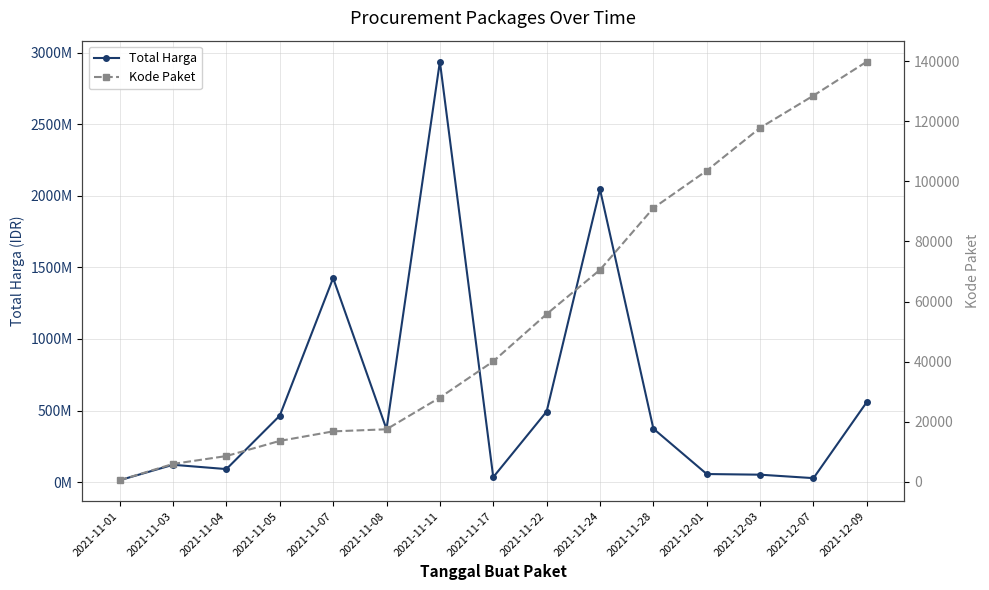

Is the value of Total Harga at 2021-11-22 greater than the value of Kode Paket at 2021-11-24?

Yes